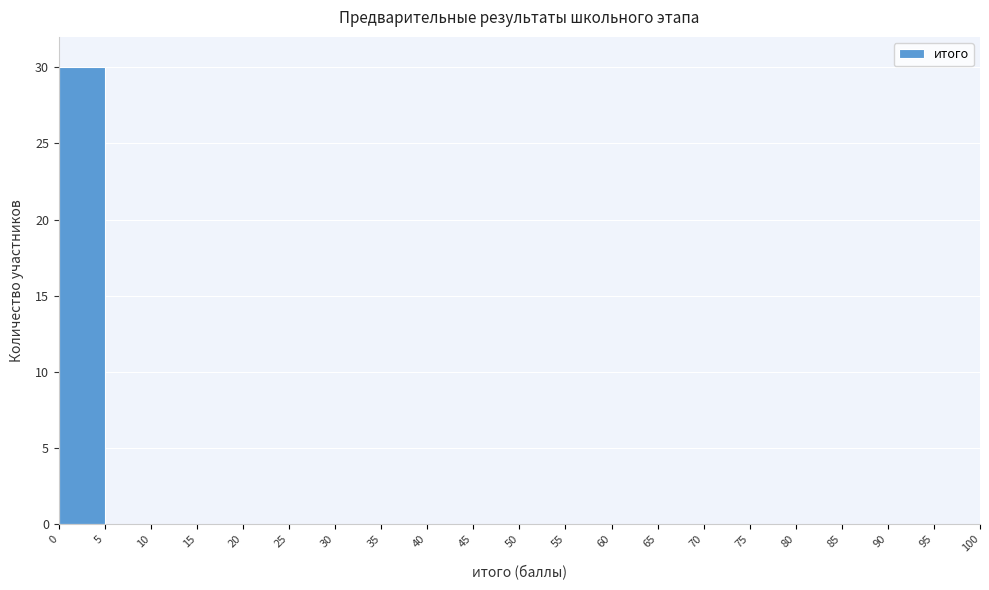

Reading left to right, transcribe this chart: for each bar, give the range it covers on the x-axis and its height. The values are not printed on the chart, so give them approximately, as read against the axis.

0 to 5: 30
5 to 10: 0
10 to 15: 0
15 to 20: 0
20 to 25: 0
25 to 30: 0
30 to 35: 0
35 to 40: 0
40 to 45: 0
45 to 50: 0
50 to 55: 0
55 to 60: 0
60 to 65: 0
65 to 70: 0
70 to 75: 0
75 to 80: 0
80 to 85: 0
85 to 90: 0
90 to 95: 0
95 to 100: 0